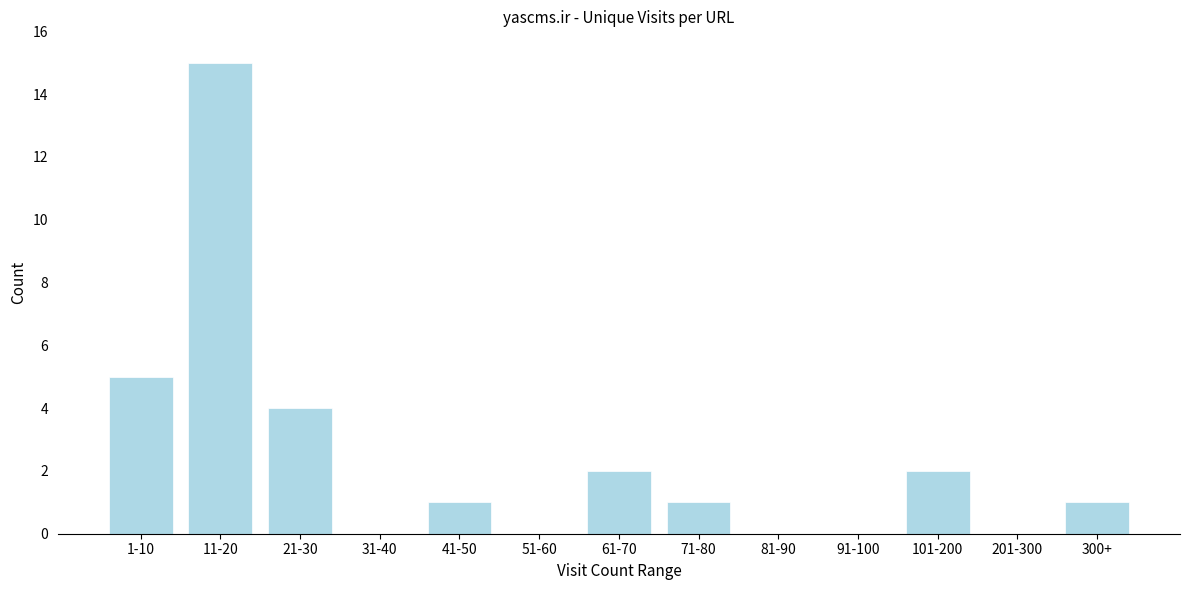

Reading left to right, extract all data points from this chart.

1-10=5	11-20=15	21-30=4	31-40=0	41-50=1	51-60=0	61-70=2	71-80=1	81-90=0	91-100=0	101-200=2	201-300=0	300+=1